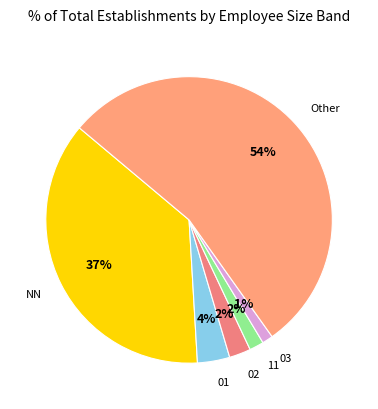

Which category has the biggest portion of the pie?

Other